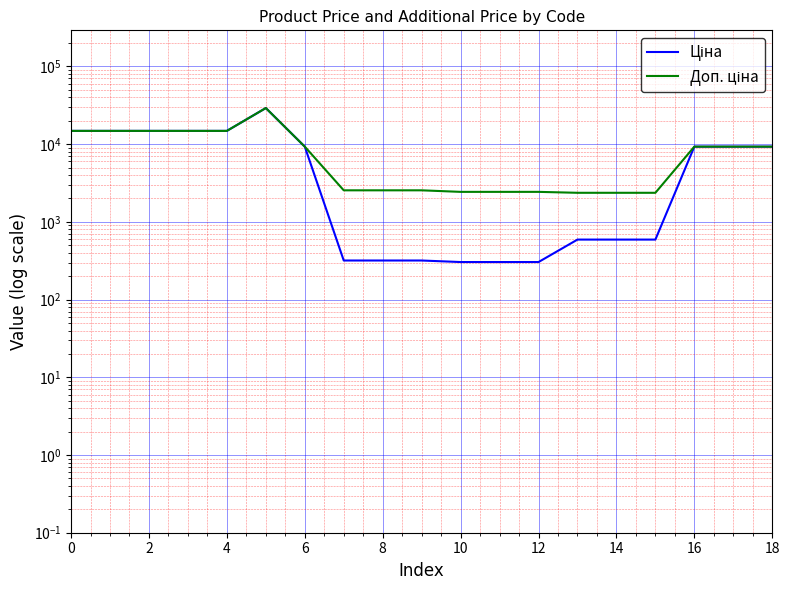

At 10, list the series in order from smallest to largest.

Ціна, Доп. ціна